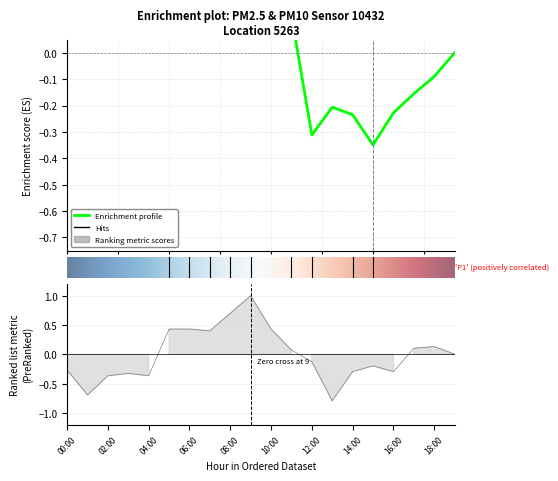

What is the ratio of the value at 11:00 to the value at 09:00?

0.1